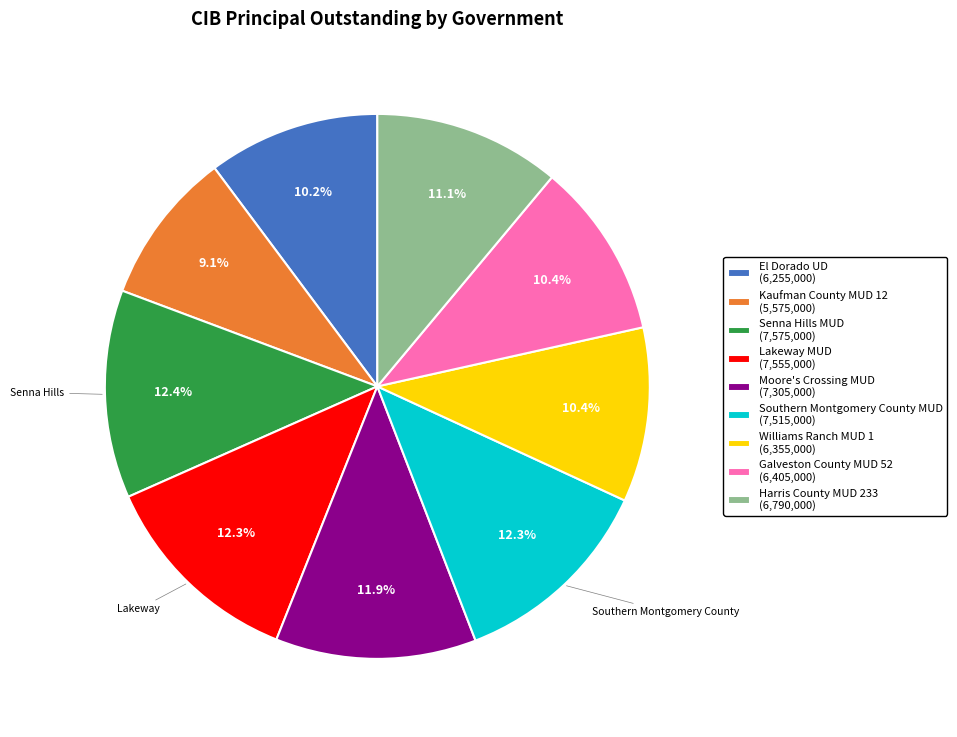

Does Senna Hills MUD (7,575,000) represent more than half of the total?

No